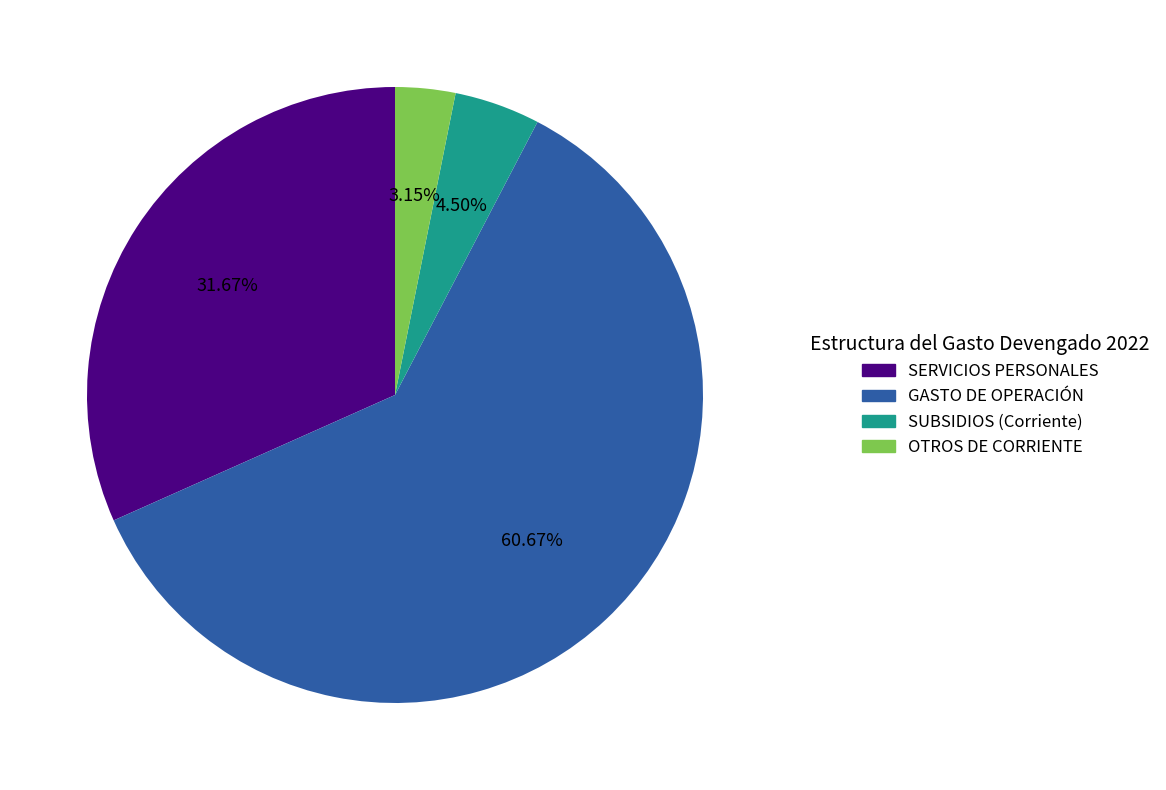

Does GASTO DE OPERACIÓN account for over 50% of the chart?

Yes